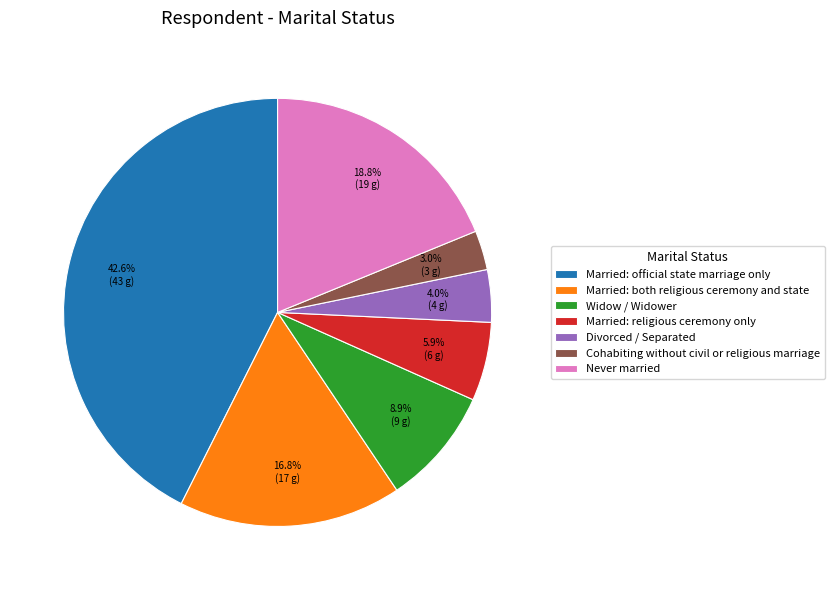

What is the total percentage of Widow / Widower and Cohabiting without civil or religious marriage?

11.9%